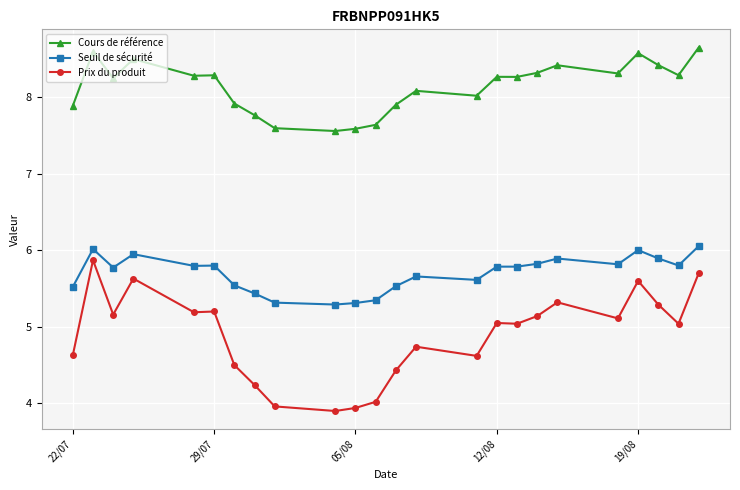

What is the value of the Cours de référence point at the 14th from the left?

8.1